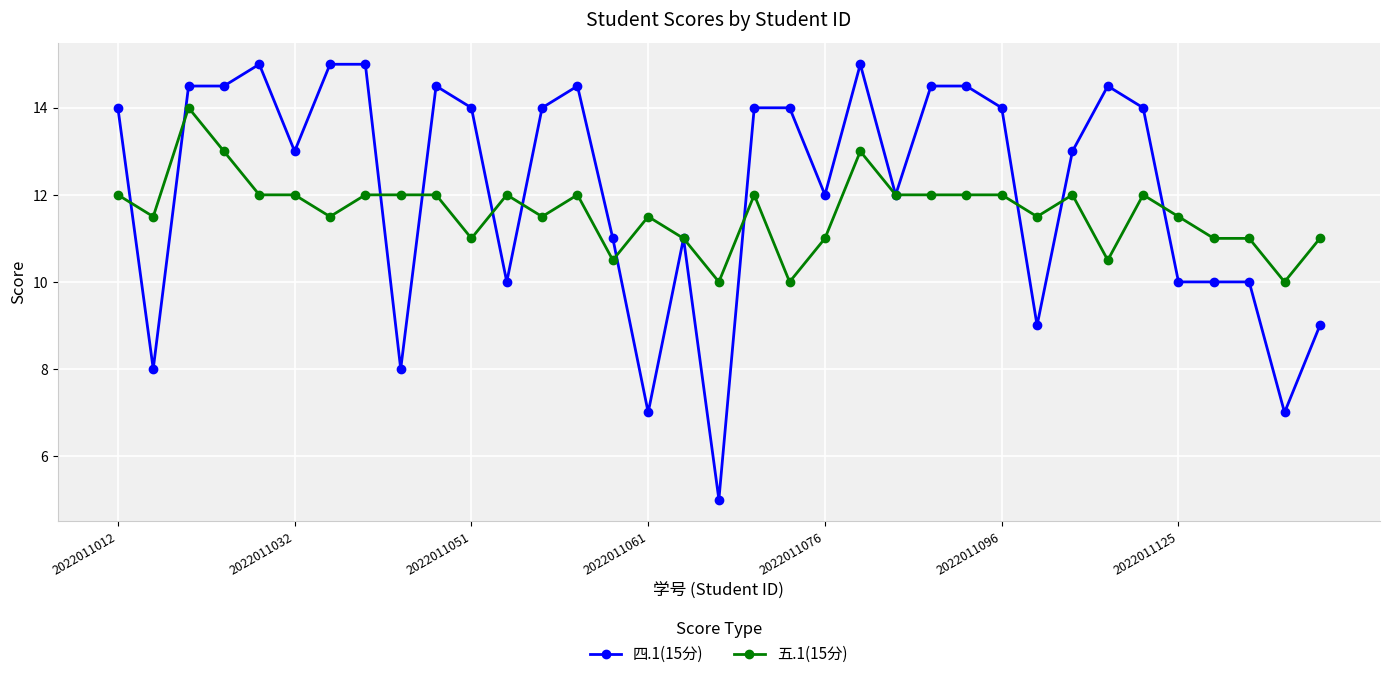

What is the difference between the maximum and minimum values in the 四.1(15分) series?

10.0